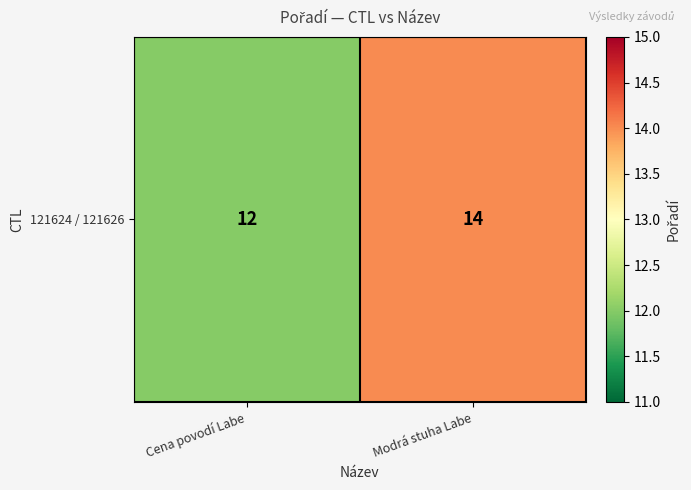

The value at Cena povodí Labe is 21. True or false?

False